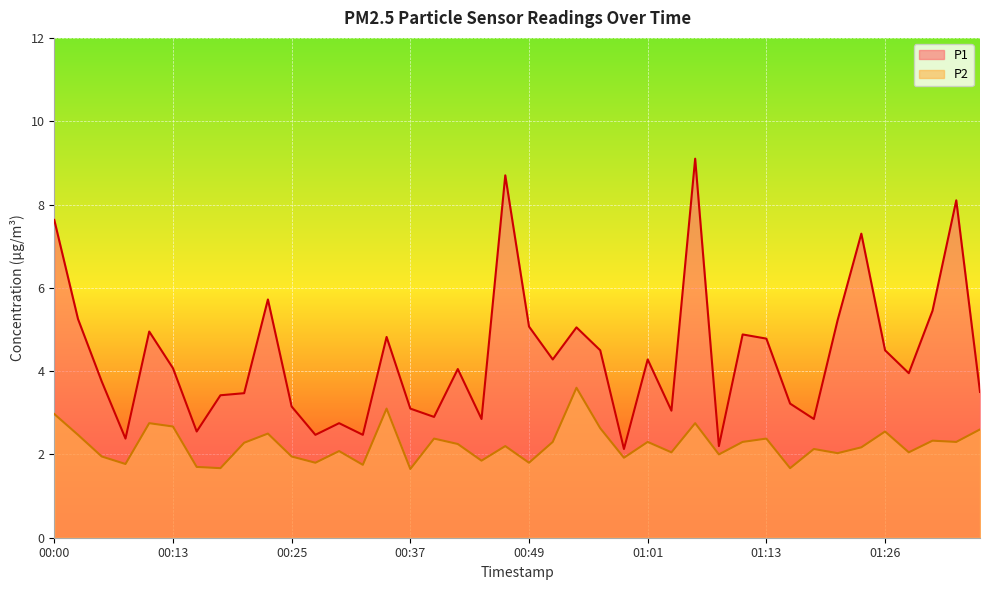

List the series in order of their peak value, lowest first.

P2, P1